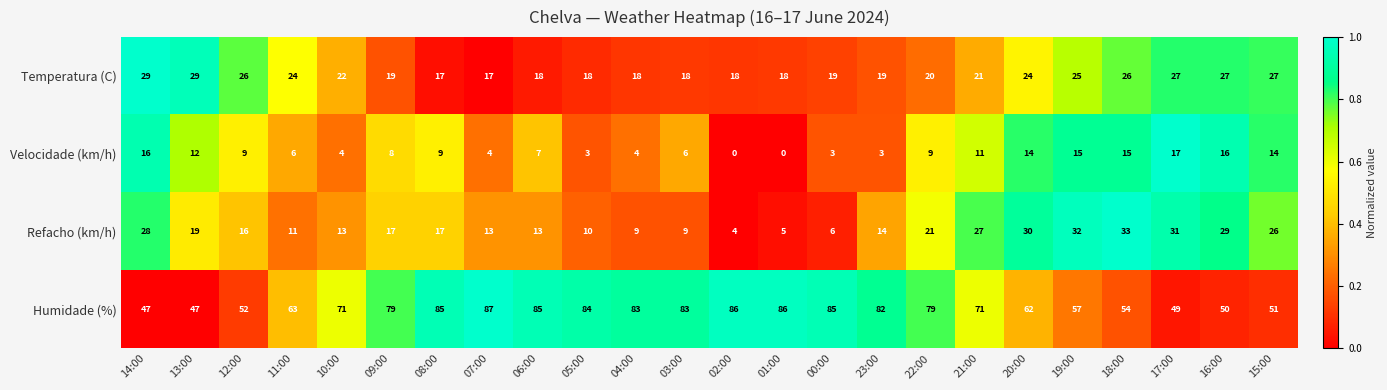

What value does the Velocidade (km/h) series have at 03:00?

6